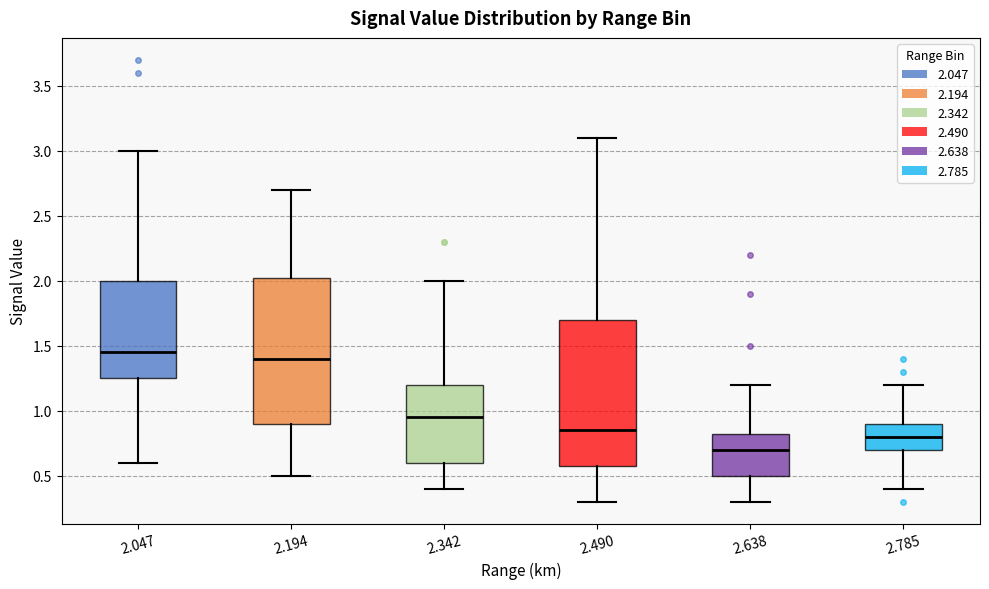

Reading left to right, read every box against the y-axis: the position of its median line, the range the box covers, and the ends of its whiskers. The values are not printed on the chart, so give them approximately, as read against the axis.

2.047: median 1.45, box 1.25 to 2.00, whiskers 0.60 to 3.00
2.194: median 1.40, box 0.90 to 2.05, whiskers 0.50 to 2.70
2.342: median 0.95, box 0.60 to 1.20, whiskers 0.40 to 2.00
2.490: median 0.85, box 0.60 to 1.70, whiskers 0.30 to 3.10
2.638: median 0.70, box 0.50 to 0.85, whiskers 0.30 to 1.20
2.785: median 0.80, box 0.70 to 0.90, whiskers 0.40 to 1.20